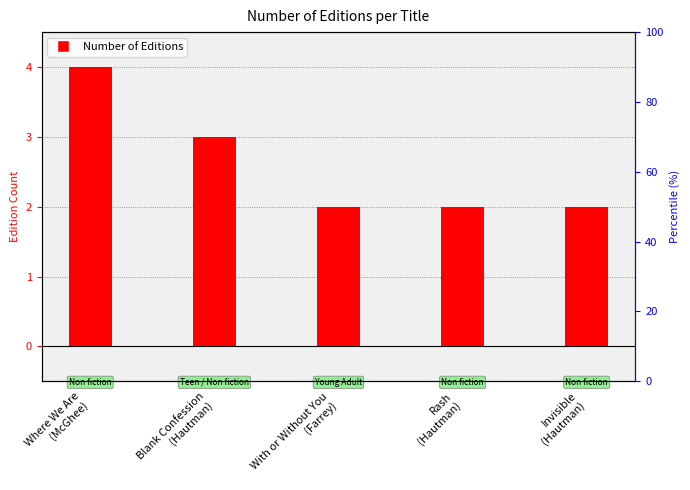

At which category does the chart reach its minimum across all series?

With or Without You
(Farrey)